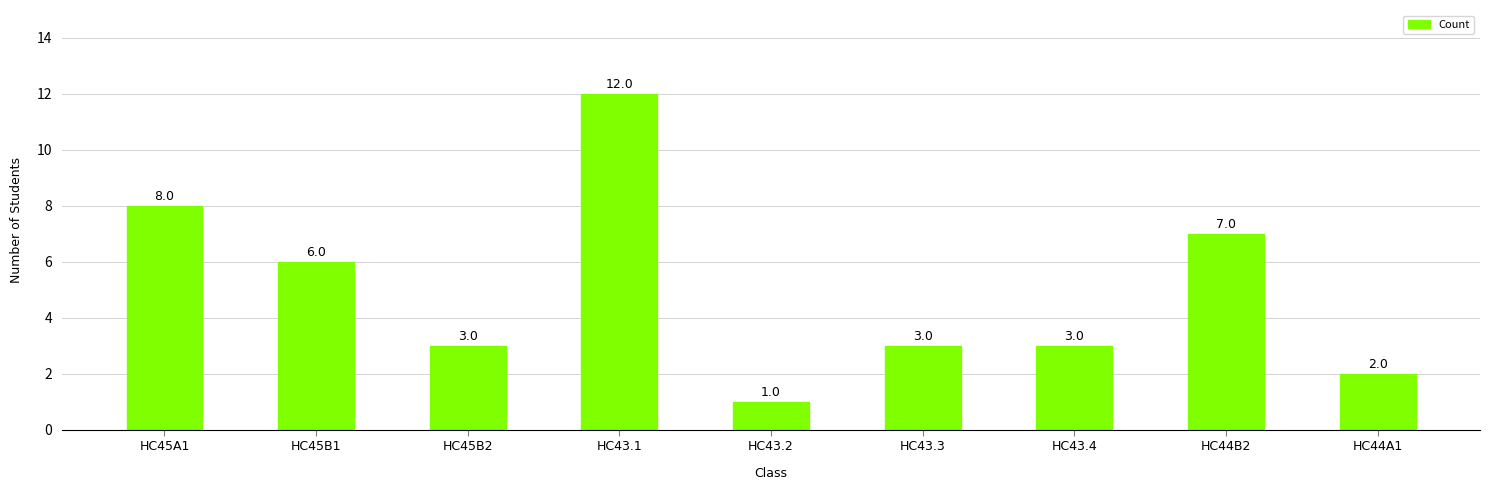

Approximately how many times larger is the value at HC45B1 compared to HC45B2?

2.0